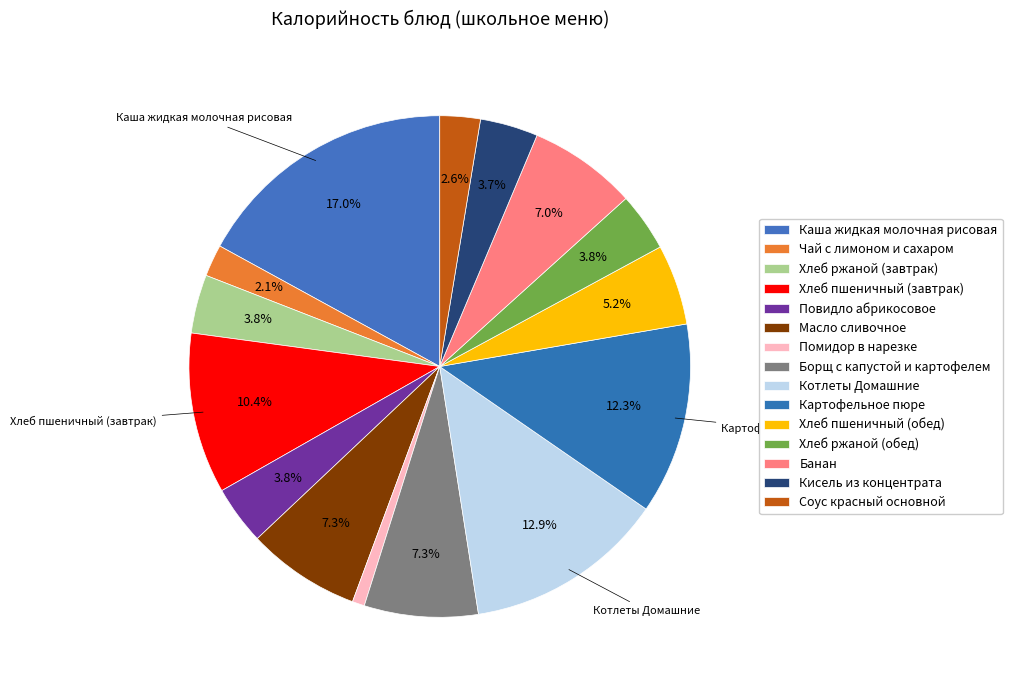

How many segments does this pie chart have?

15